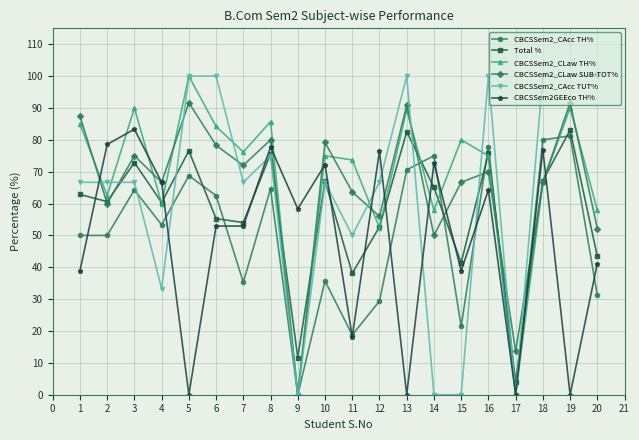

What is the value of the CBCSSem2_CLaw TH% point at the 19th from the left?

90.0